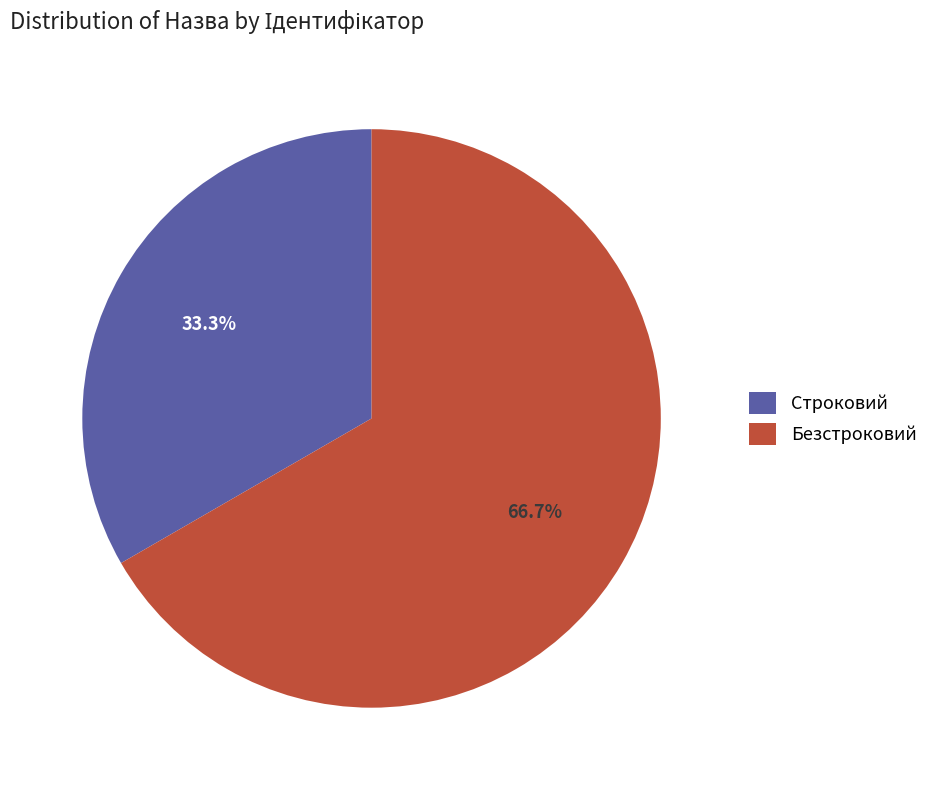

To the nearest percent, what is the difference between the largest and smallest slice percentages?

33%